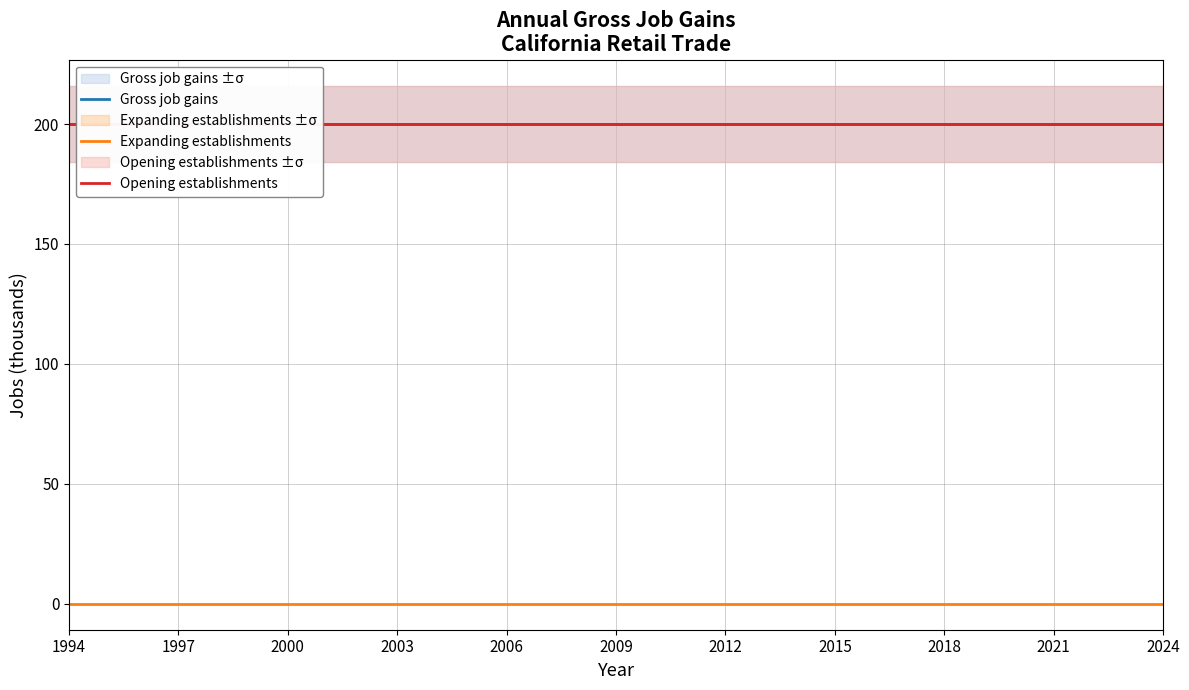

At which category does the chart reach its peak across all series?

1994